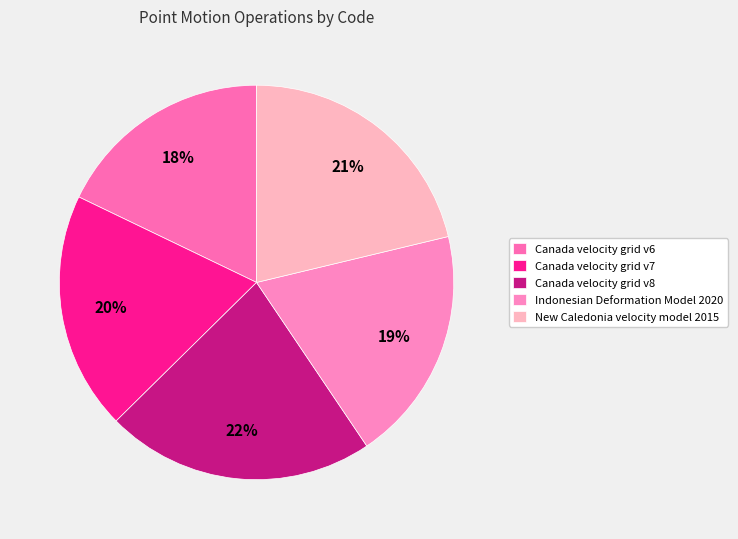

Count the number of slices in the pie.

5